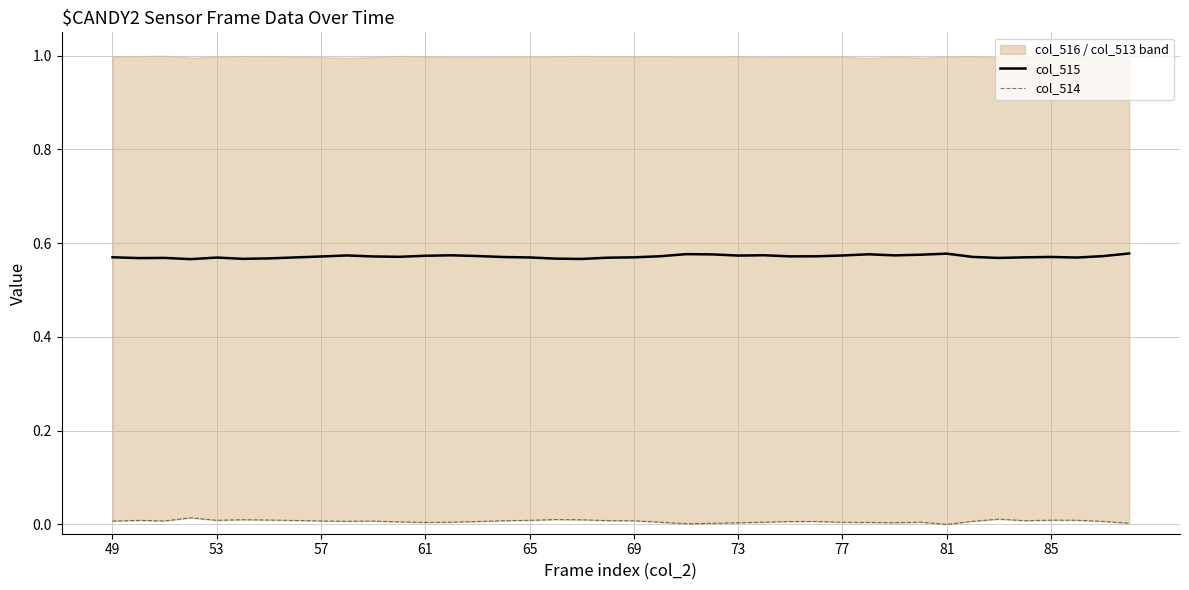

Reading left to right, extract all data points from this chart.

col_515: 0.6	0.6	0.6	0.6	0.6	0.6	0.6	0.6	0.6	0.6	0.6	0.6	0.6	0.6	0.6	0.6	0.6	0.6	0.6	0.6	0.6	0.6	0.6	0.6	0.6	0.6	0.6	0.6	0.6	0.6	0.6	0.6	0.6	0.6	0.6	0.6	0.6	0.6	0.6	0.6
col_514: 0.0	0.0	0.0	0.0	0.0	0.0	0.0	0.0	0.0	0.0	0.0	0.0	0.0	0.0	0.0	0.0	0.0	0.0	0.0	0.0	0.0	0.0	0.0	0.0	0.0	0.0	0.0	0.0	0.0	0.0	0.0	0.0	0.0	0.0	0.0	0.0	0.0	0.0	0.0	0.0